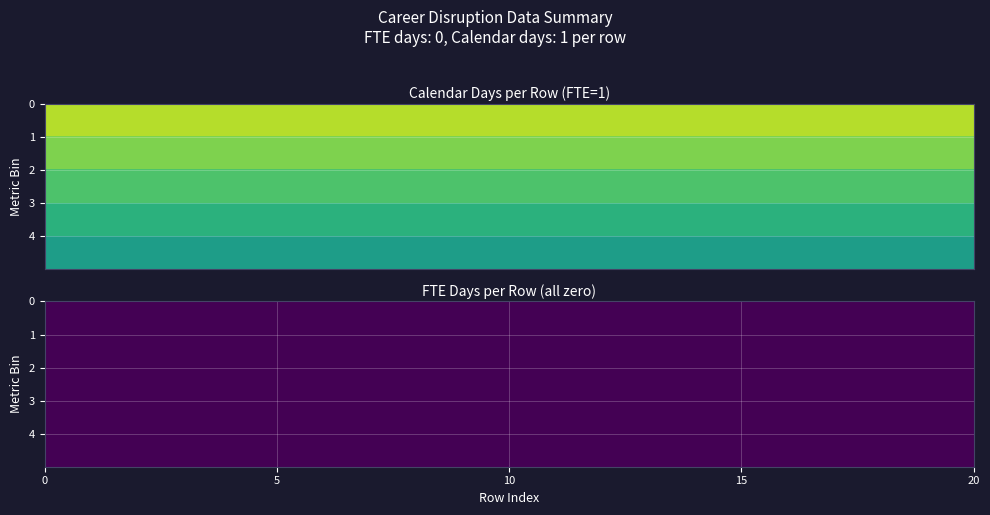

At 16, list the series in order from smallest to largest.

fte_days, calendar_days